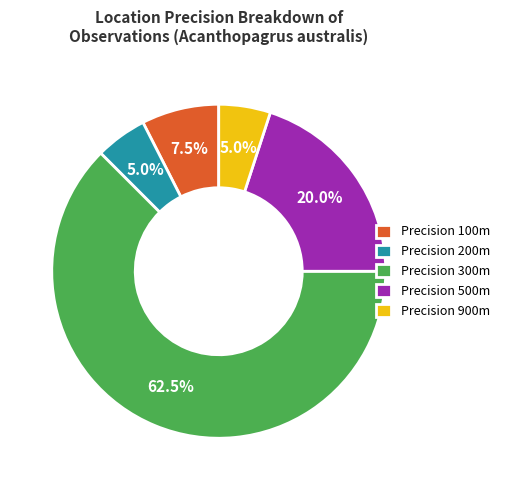

How many slices are in this pie chart?

5